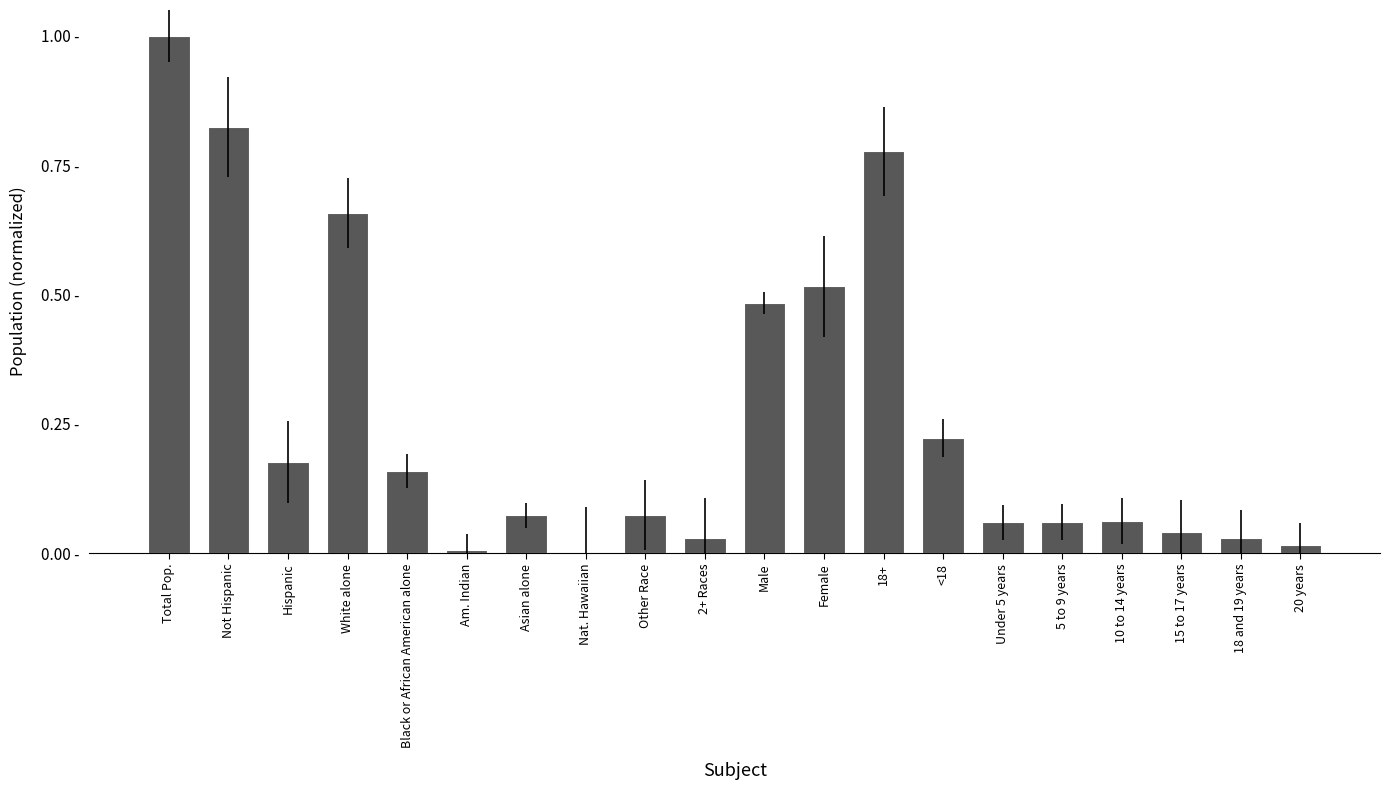

The chart shows a value of 0.1 at 15 to 17 years. True or false?

False